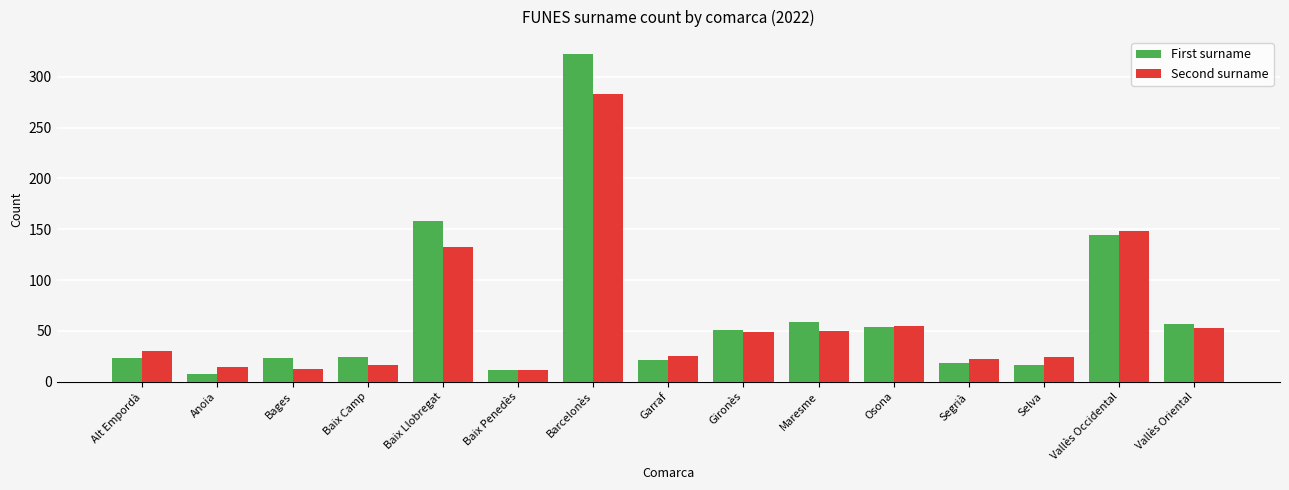

The value of Second surname at Bages is 12. True or false?

True